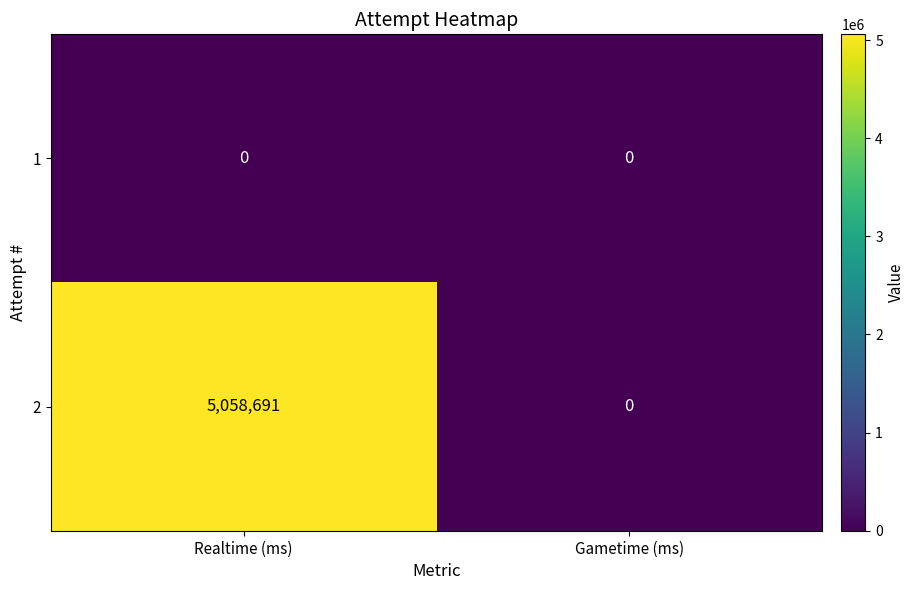

What is the approximate value of 2 at Realtime (ms), to the nearest 10?

5058690